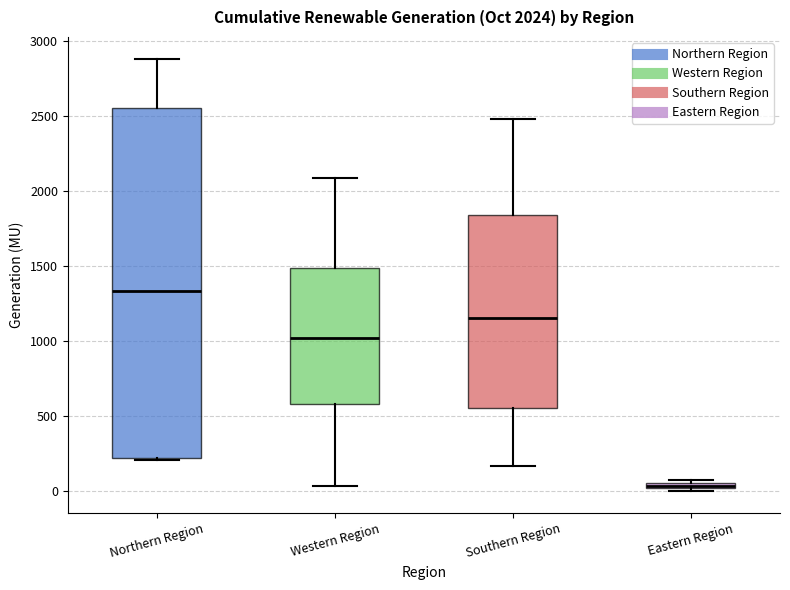

Which box has the highest median line?

Northern Region